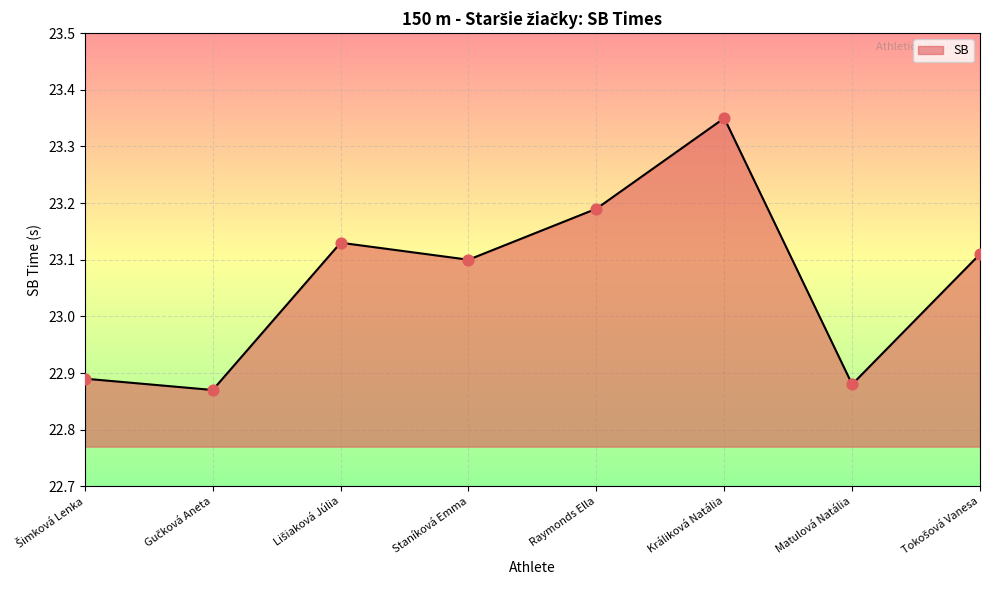

Which has a higher value, Raymonds Ella or Staníková Emma?

Raymonds Ella